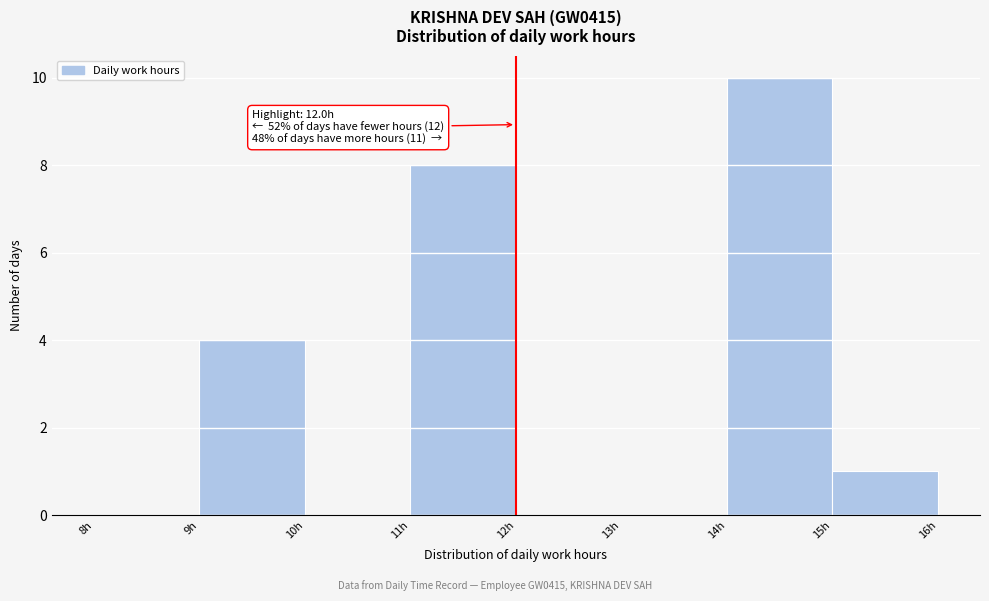

Which range on the x-axis has the tallest bar?

14 to 15